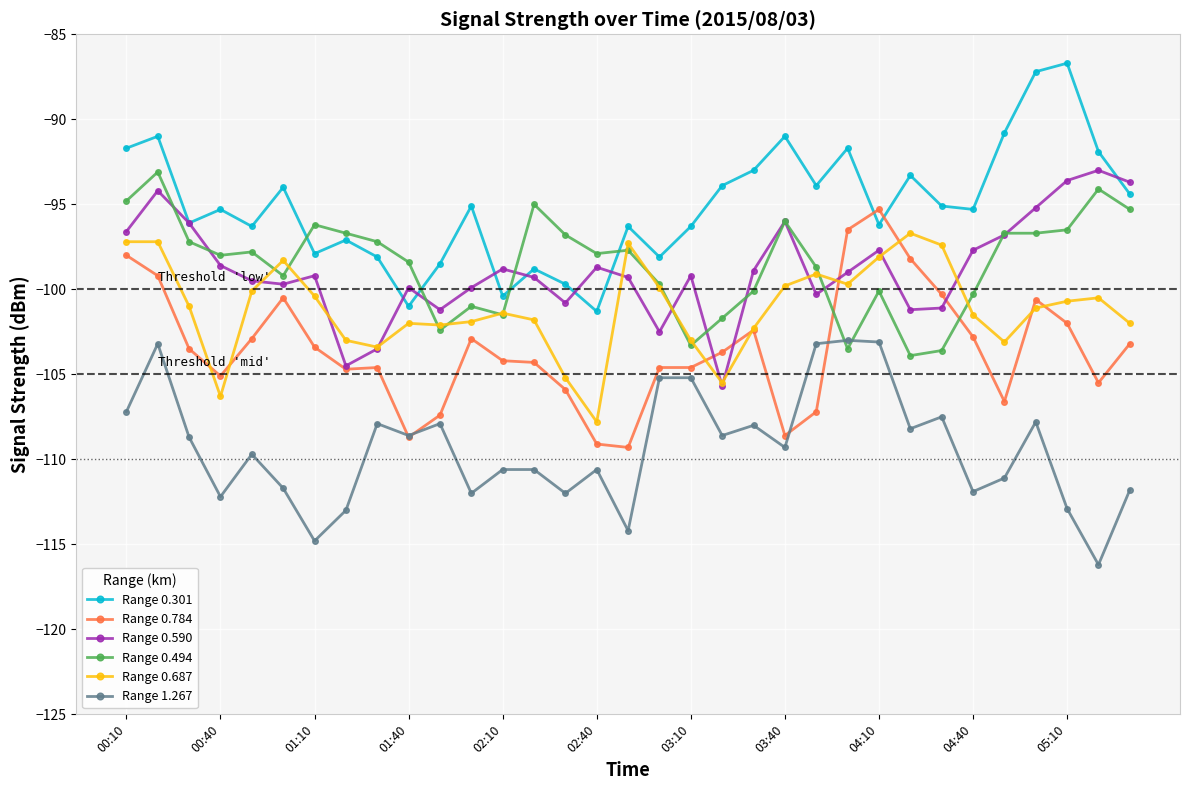

What is the highest value of the Range 0.784 series?

-95.3